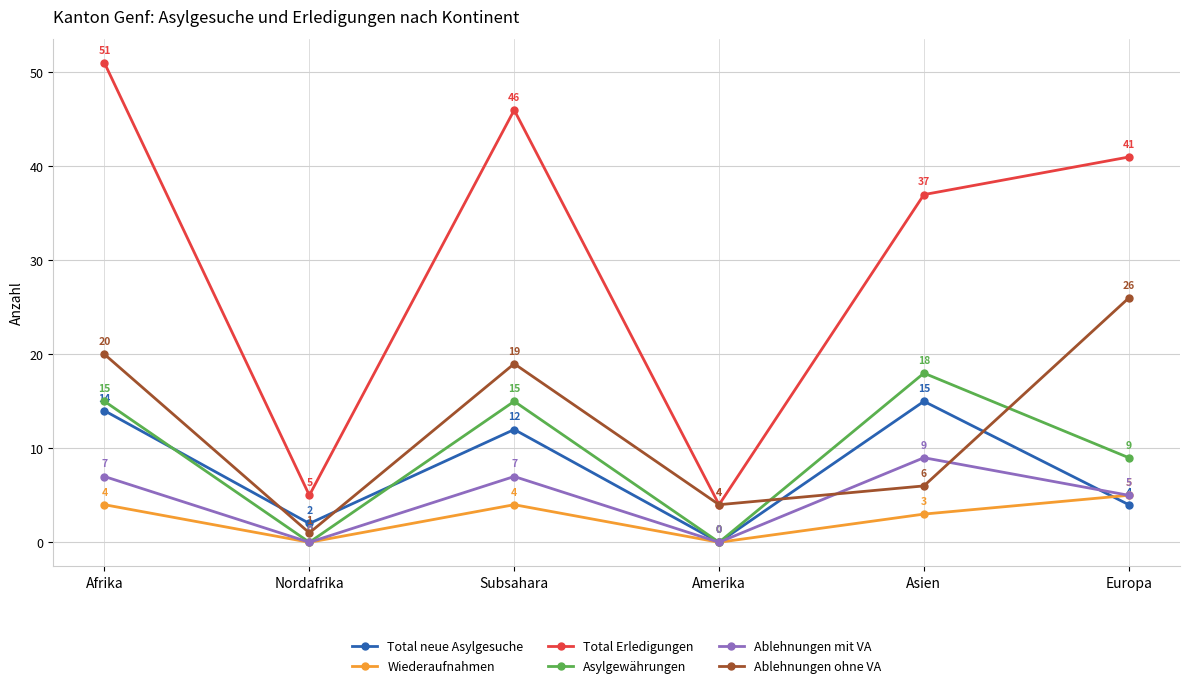

What is the label of the 2nd point from the left?

Nordafrika